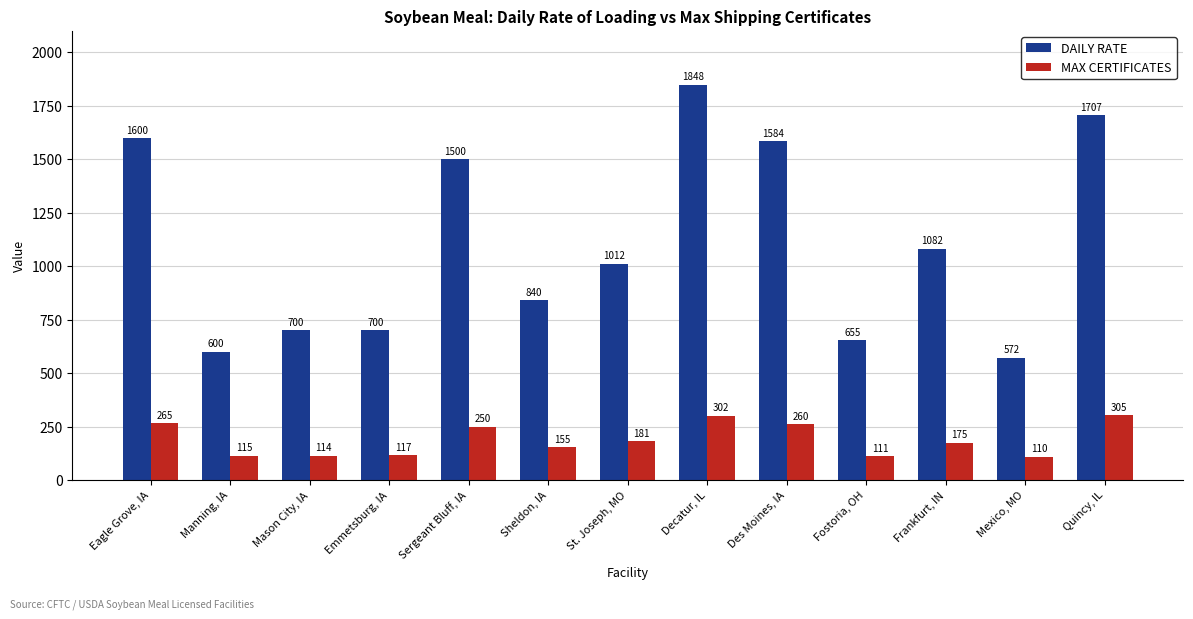

List the series in order of their peak value, lowest first.

MAX CERTIFICATES, DAILY RATE